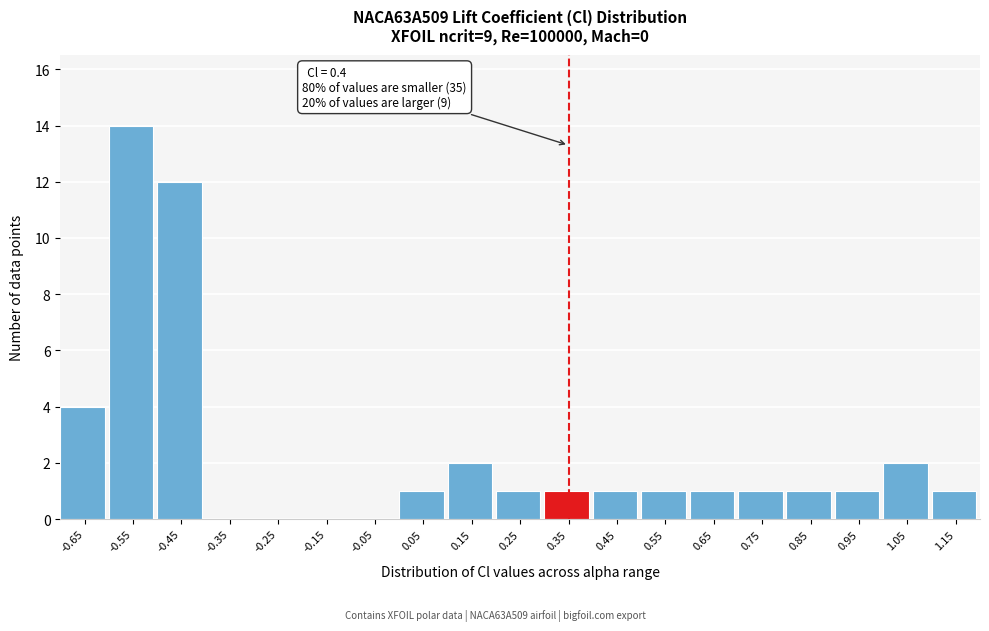

Reading left to right, list all the values displayed in this chart.

-0.65=4	-0.55=14	-0.45=12	-0.35=0	-0.25=0	-0.15=0	-0.05=0	0.05=1	0.15=2	0.25=1	0.35=1	0.45=1	0.55=1	0.65=1	0.75=1	0.85=1	0.95=1	1.05=2	1.15=1